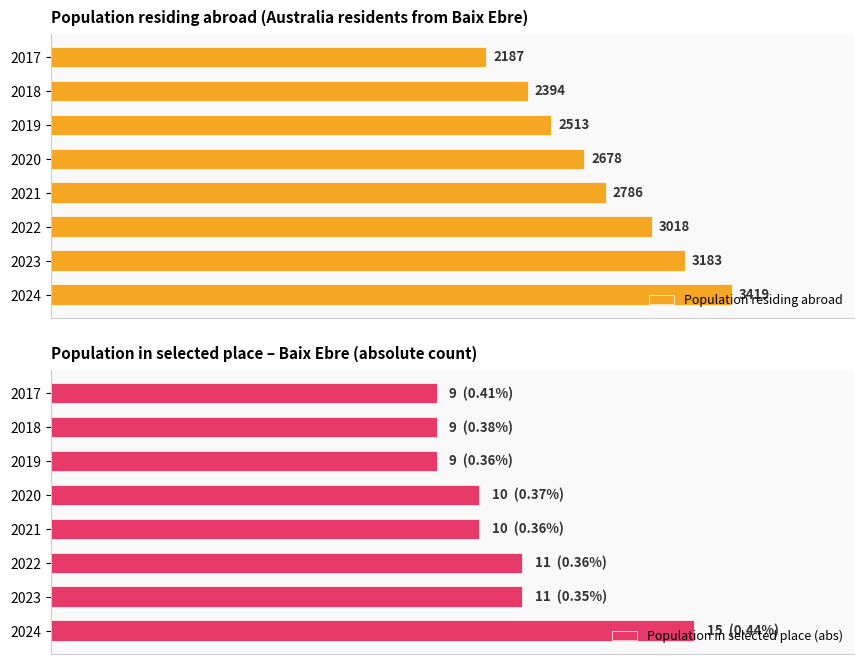

Which series has the largest range (max minus min)?

Population residing abroad